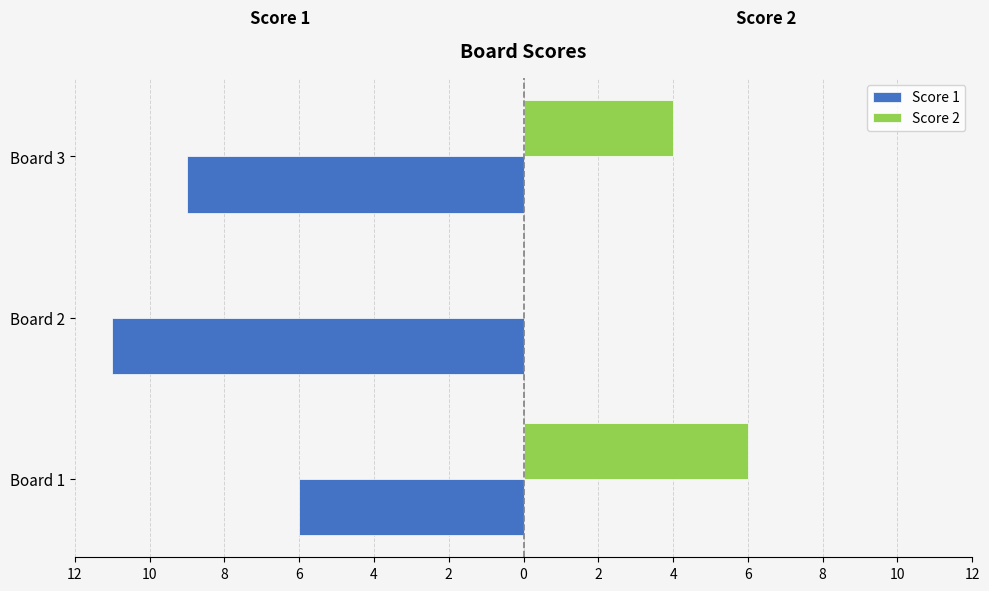

What are all the series names shown in the legend?

Score 1, Score 2